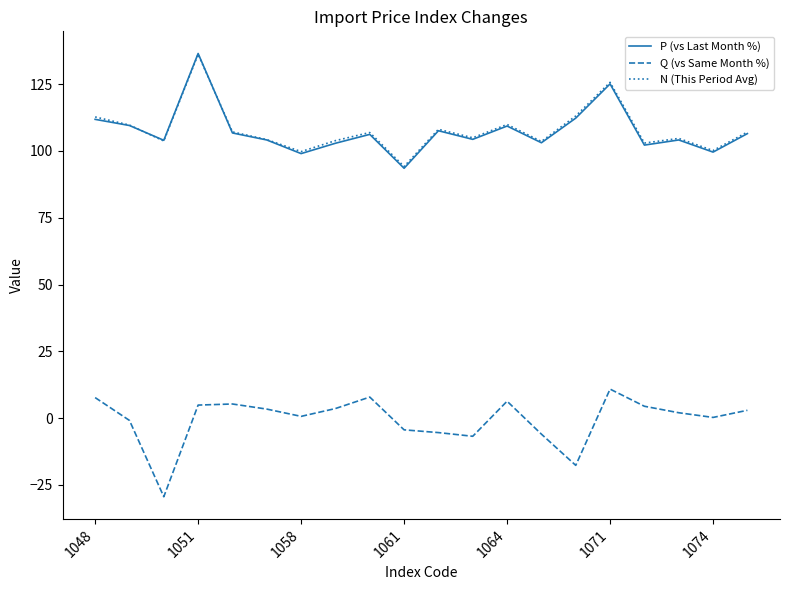

What are all the series names shown in the legend?

P (vs Last Month %), Q (vs Same Month %), N (This Period Avg)